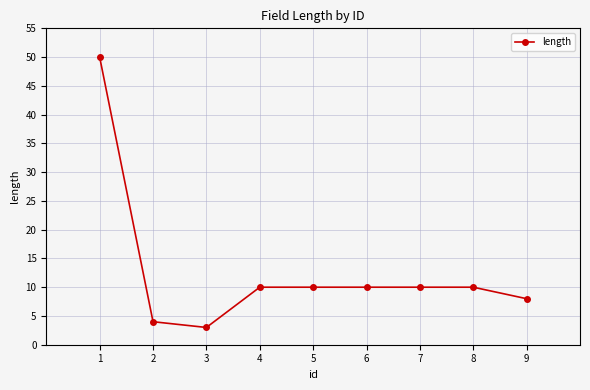

What is the average value?

13